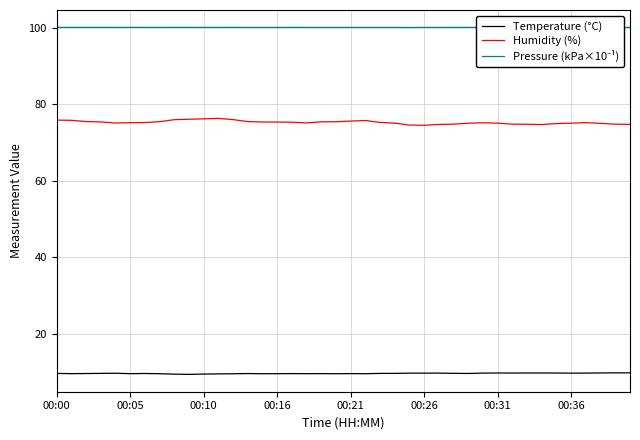

What is the maximum value shown in the chart?

100.1